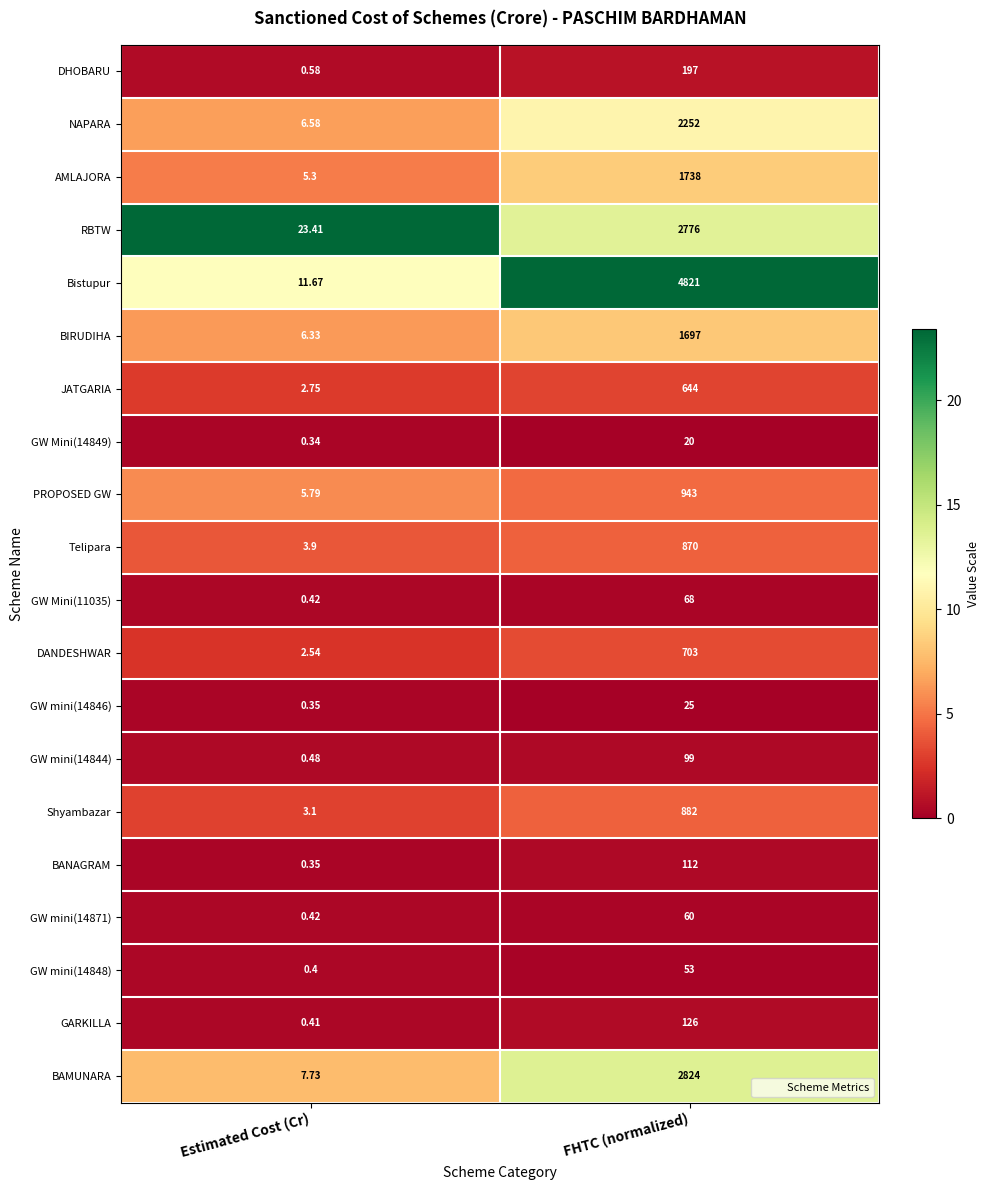

At which category does the chart reach its peak across all series?

FHTC (normalized)